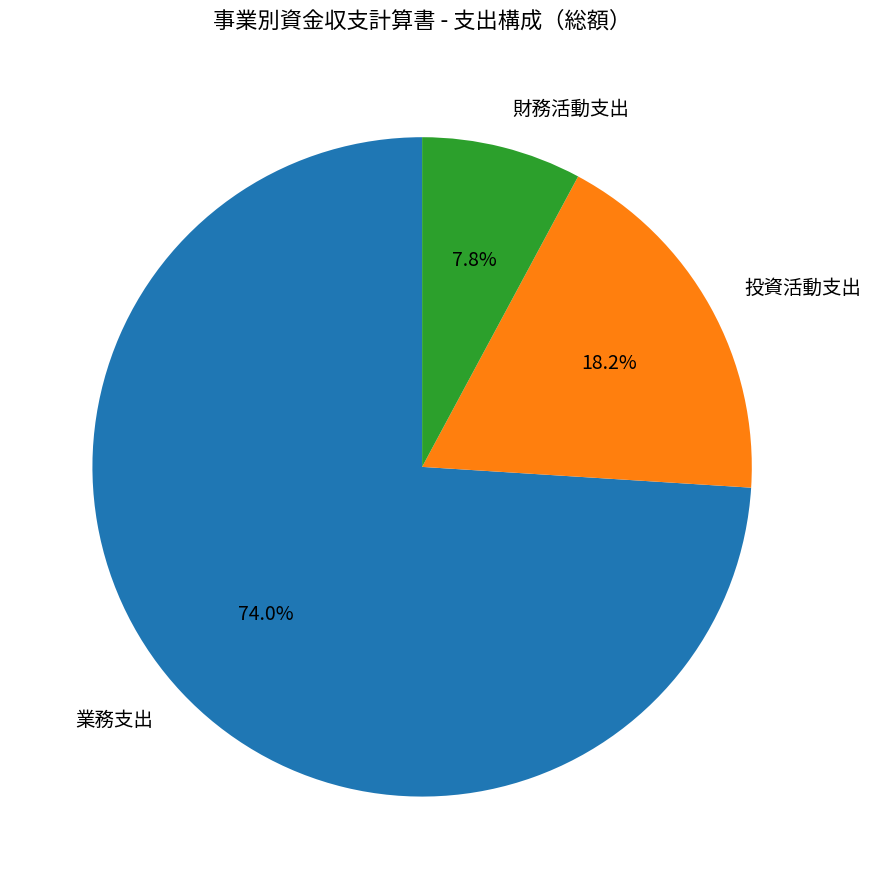

Approximately how many times larger is the value at 財務活動支出 compared to 業務支出?

0.1